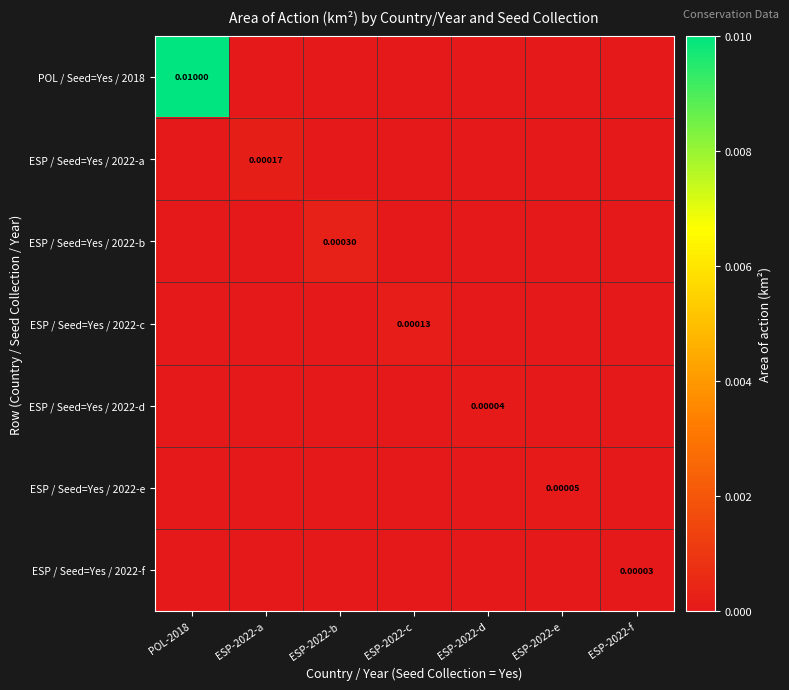

Is the value of ESP / Seed=Yes / 2022-a at ESP-2022-c greater than the value of ESP / Seed=Yes / 2022-e at ESP-2022-c?

No